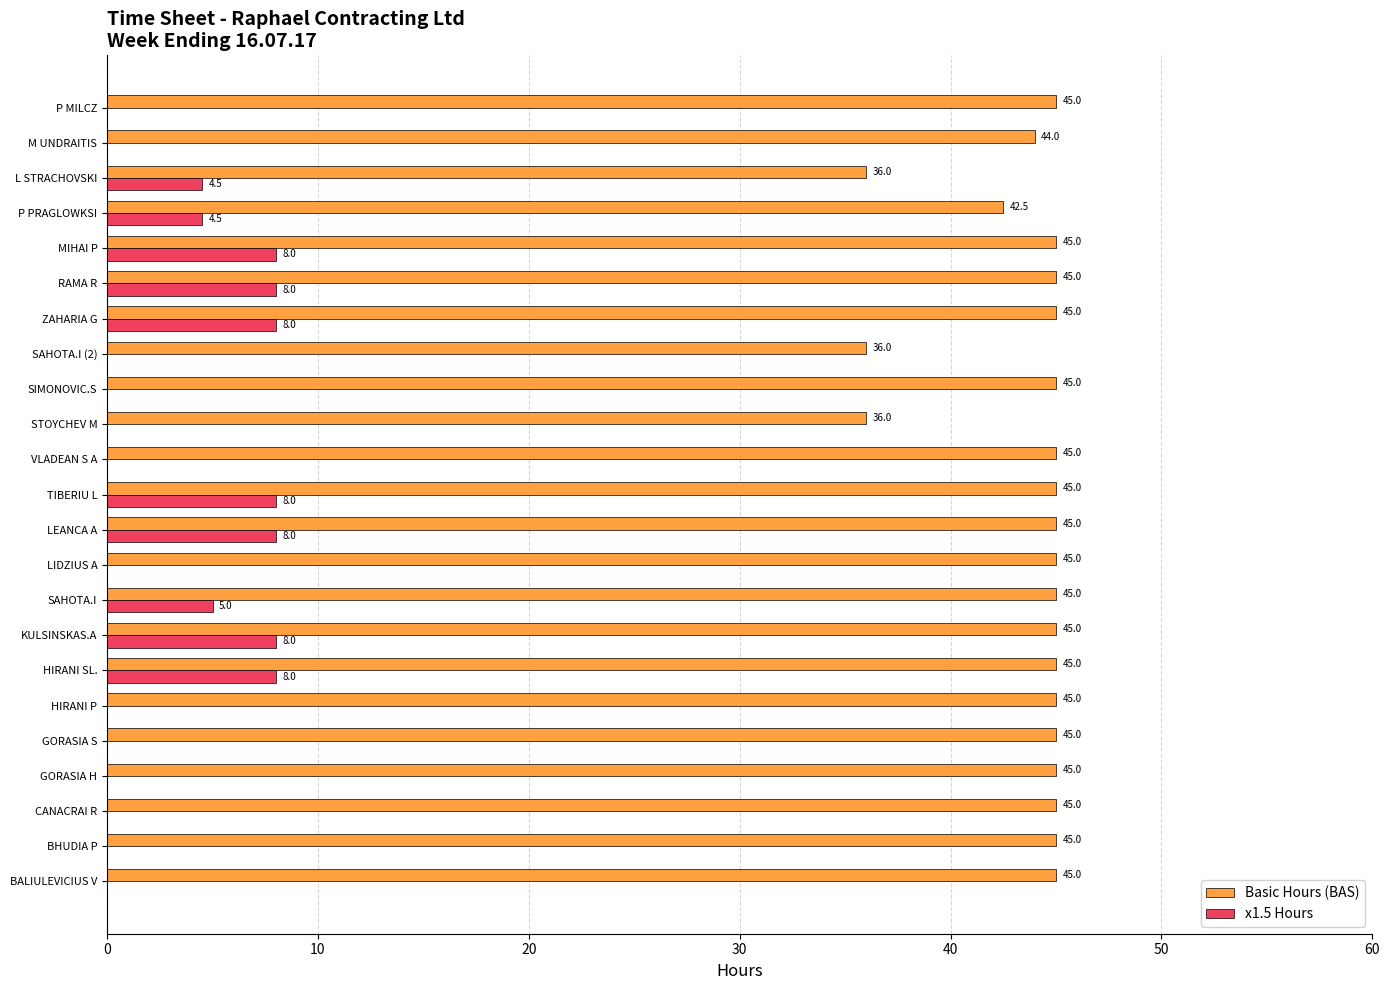

What is the maximum value for Basic Hours (BAS)?

45.0